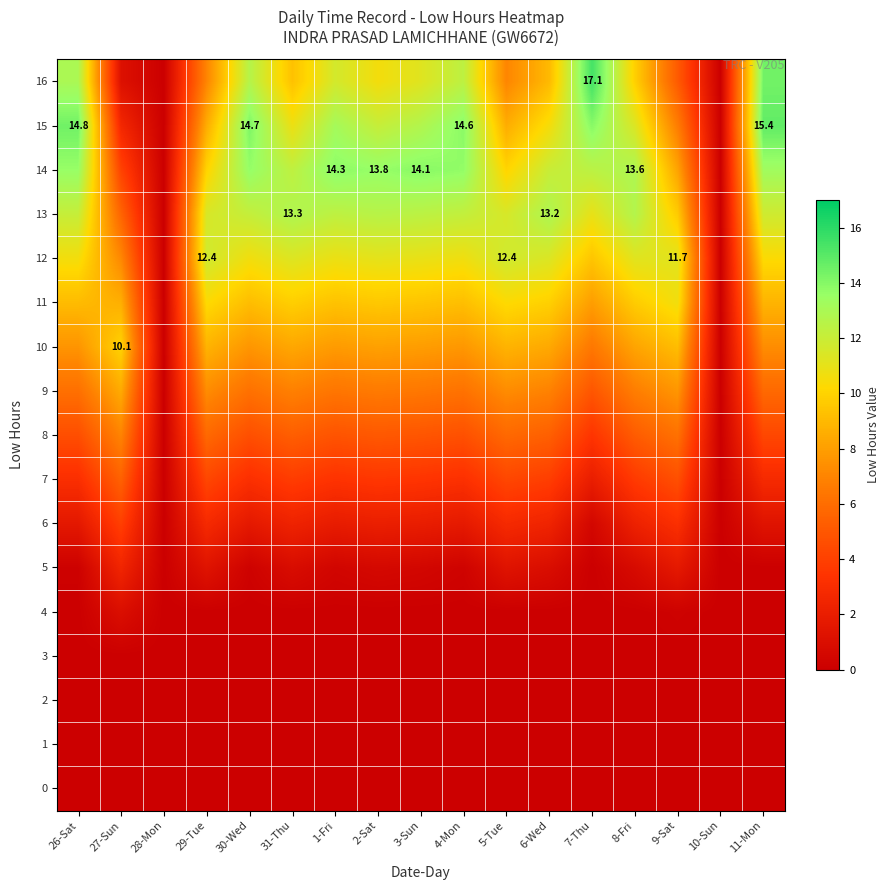

At 5-Tue, list the series in order from largest to smallest.

12, 13, 11, 14, 10, 15, 9, 16, 8, 7, 6, 5, 0, 1, 2, 3, 4